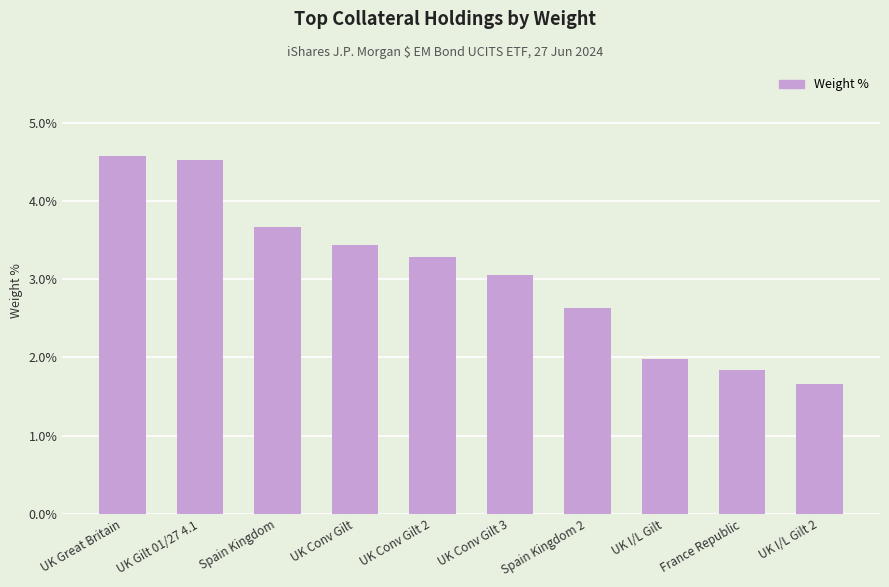

Reading left to right, transcribe all the data shown in this chart.

4.6	4.5	3.7	3.4	3.3	3.1	2.6	2.0	1.8	1.7